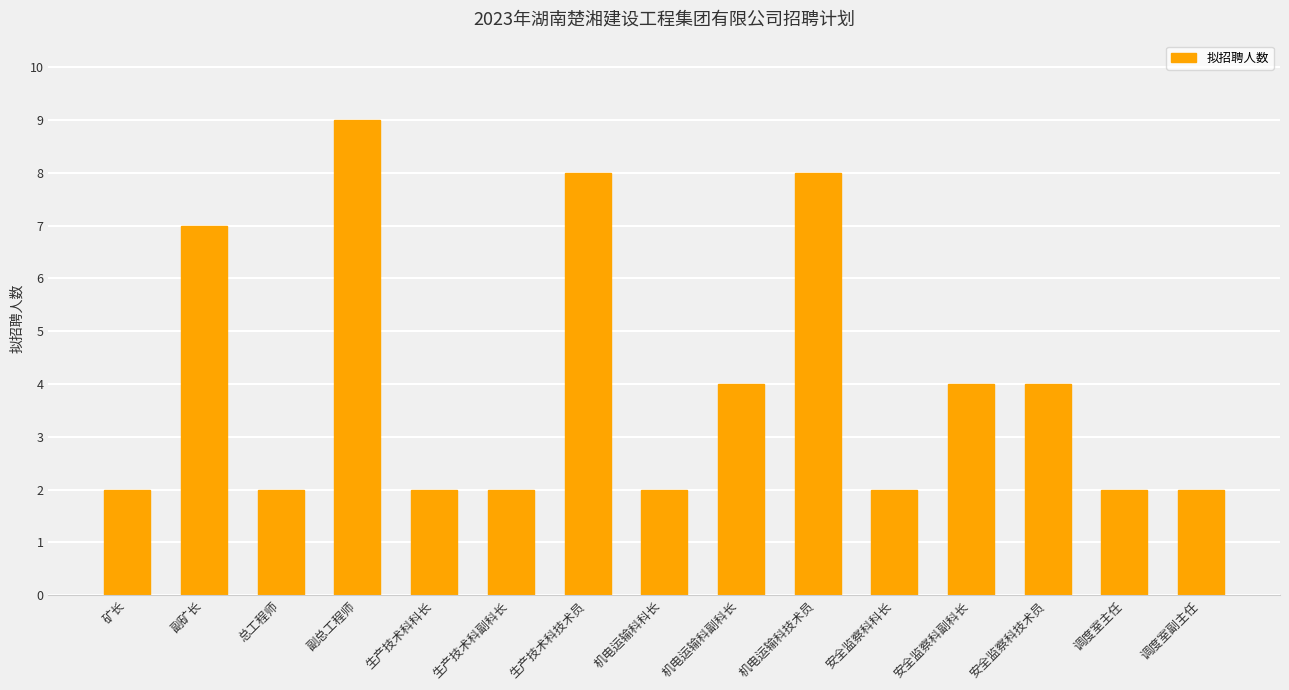

At which category does the chart reach its peak across all series?

副总工程师